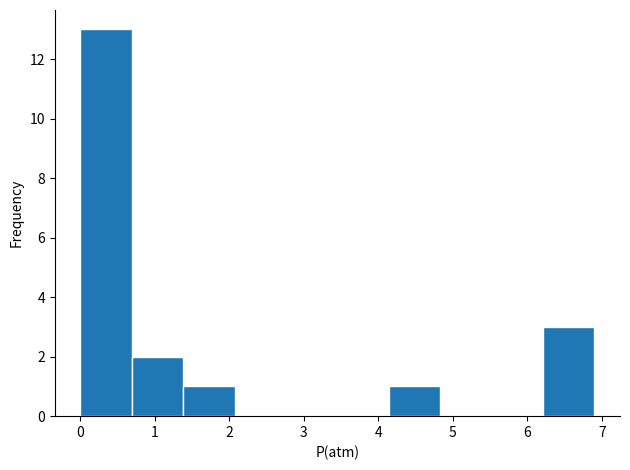

Reading left to right, list every bar in this chart as the range it spans on the x-axis followed by its height. Neither the bar edges nor the heights are printed on the chart, so give them approximately, as read against the axes.

0.0 to 0.7: 13
0.7 to 1.4: 2
1.4 to 2.1: 1
2.1 to 2.8: 0
2.8 to 3.5: 0
3.5 to 4.1: 0
4.1 to 4.8: 1
4.8 to 5.5: 0
5.5 to 6.2: 0
6.2 to 6.9: 3